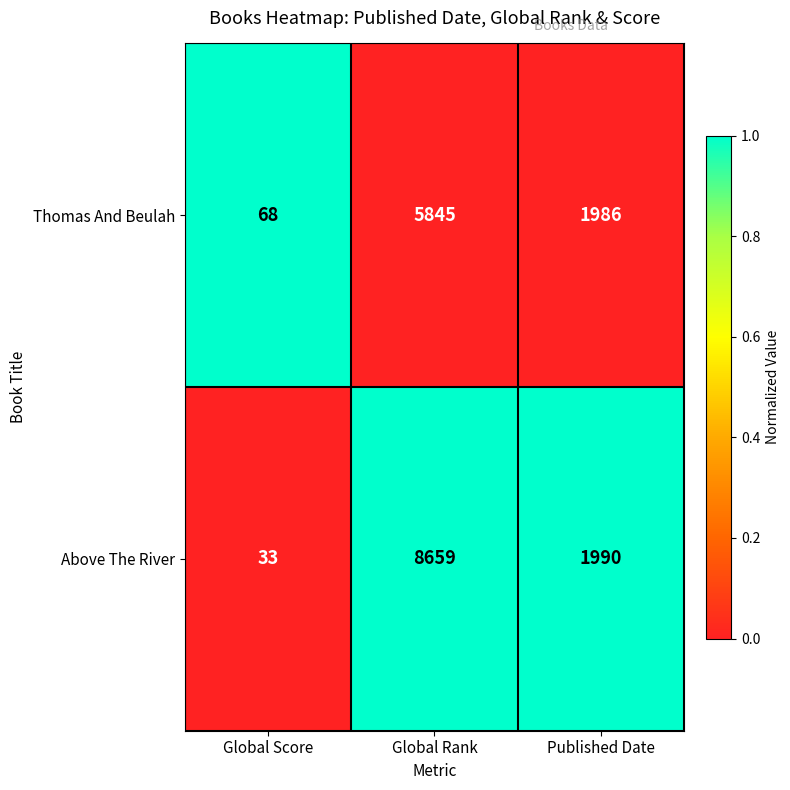

What is the greatest value displayed?

8659